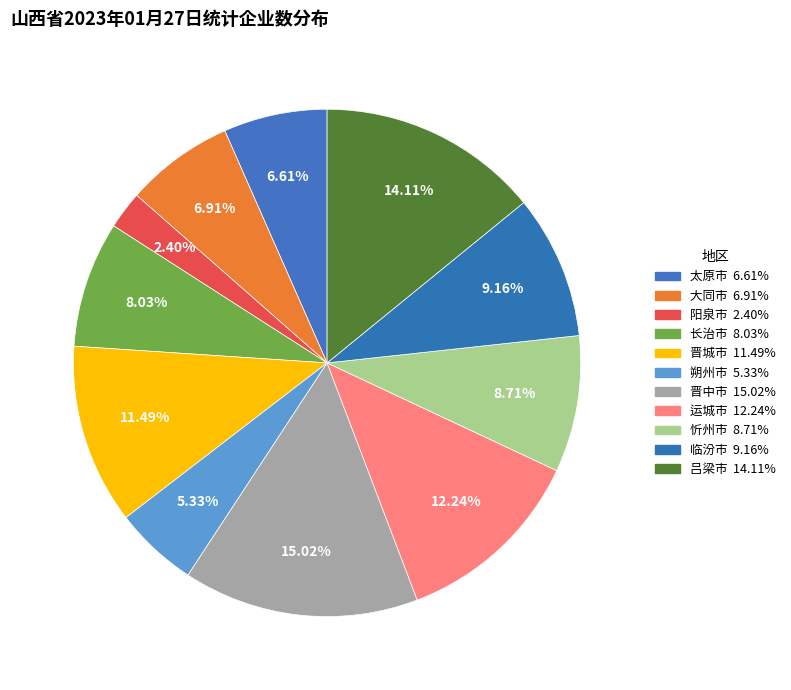

How many segments does this pie chart have?

11